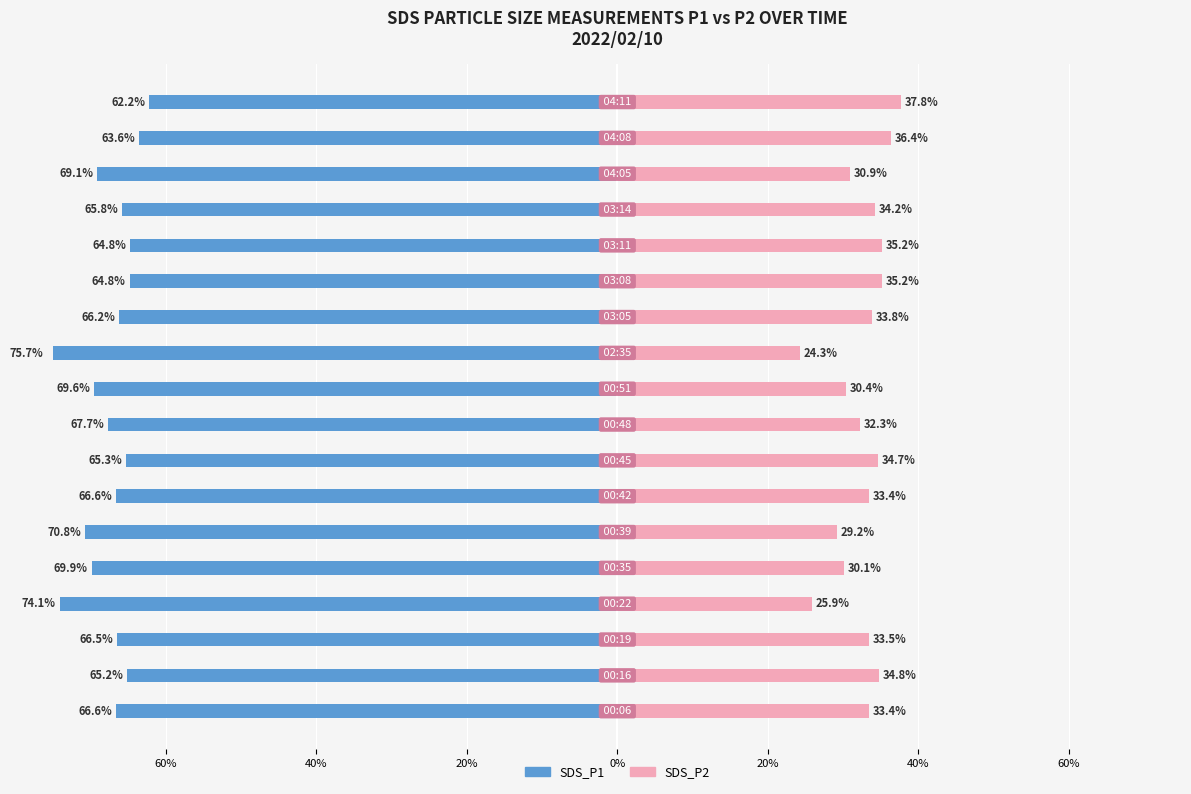

The SDS_P2 series shows 34.7 at 7. True or false?

True